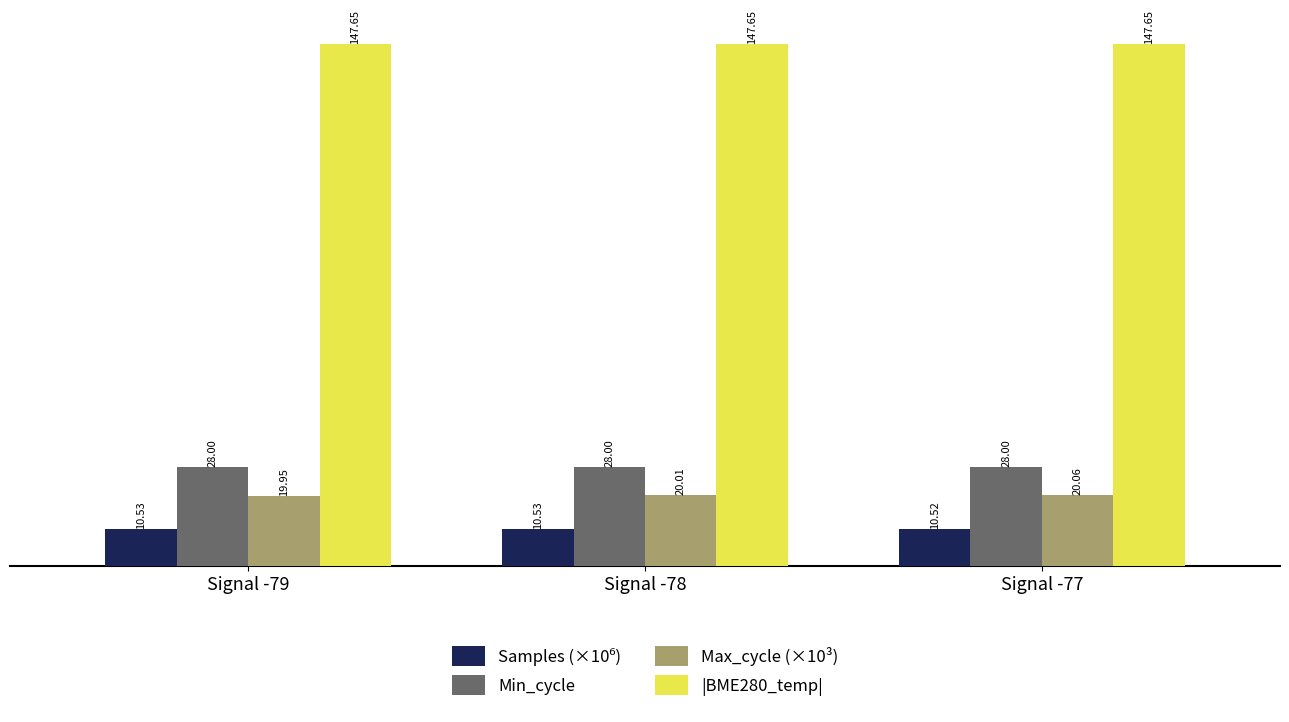

Between Signal -79 and Signal -78, which series saw the biggest shift?

Max_cycle (×10³)